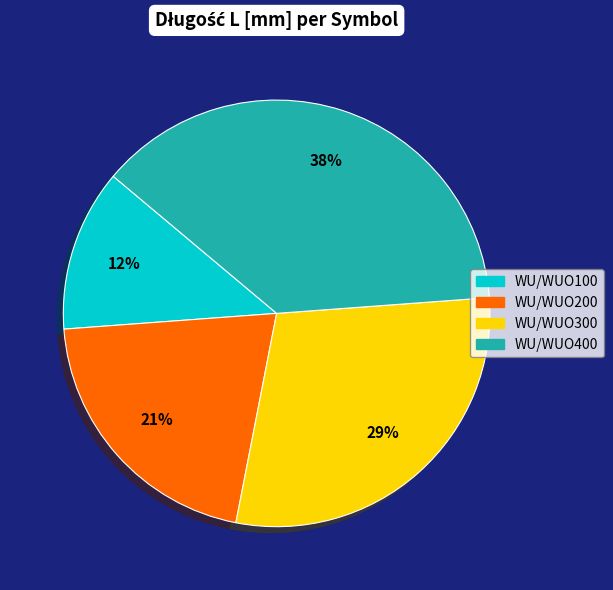

To the nearest percent, what is the average slice percentage?

25%